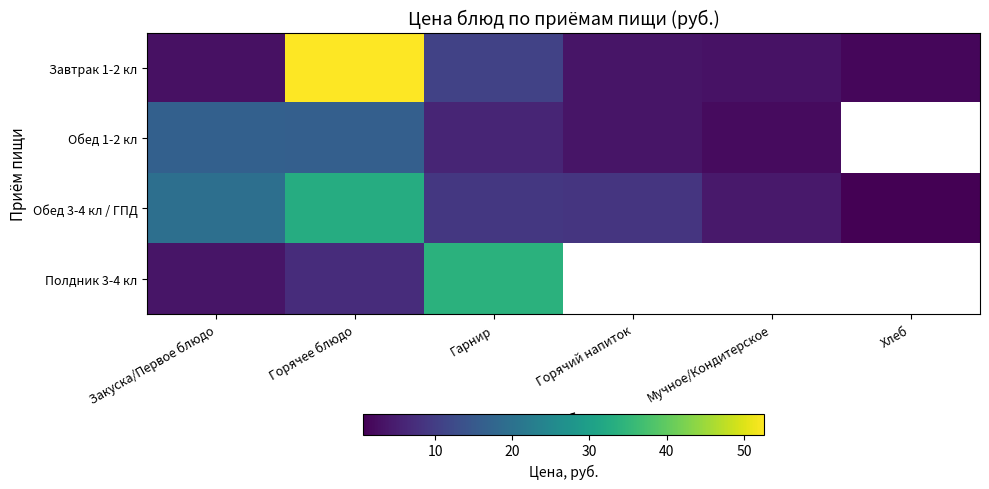

What is the difference between the maximum and minimum values in the Завтрак 1-2 кл series?

51.1